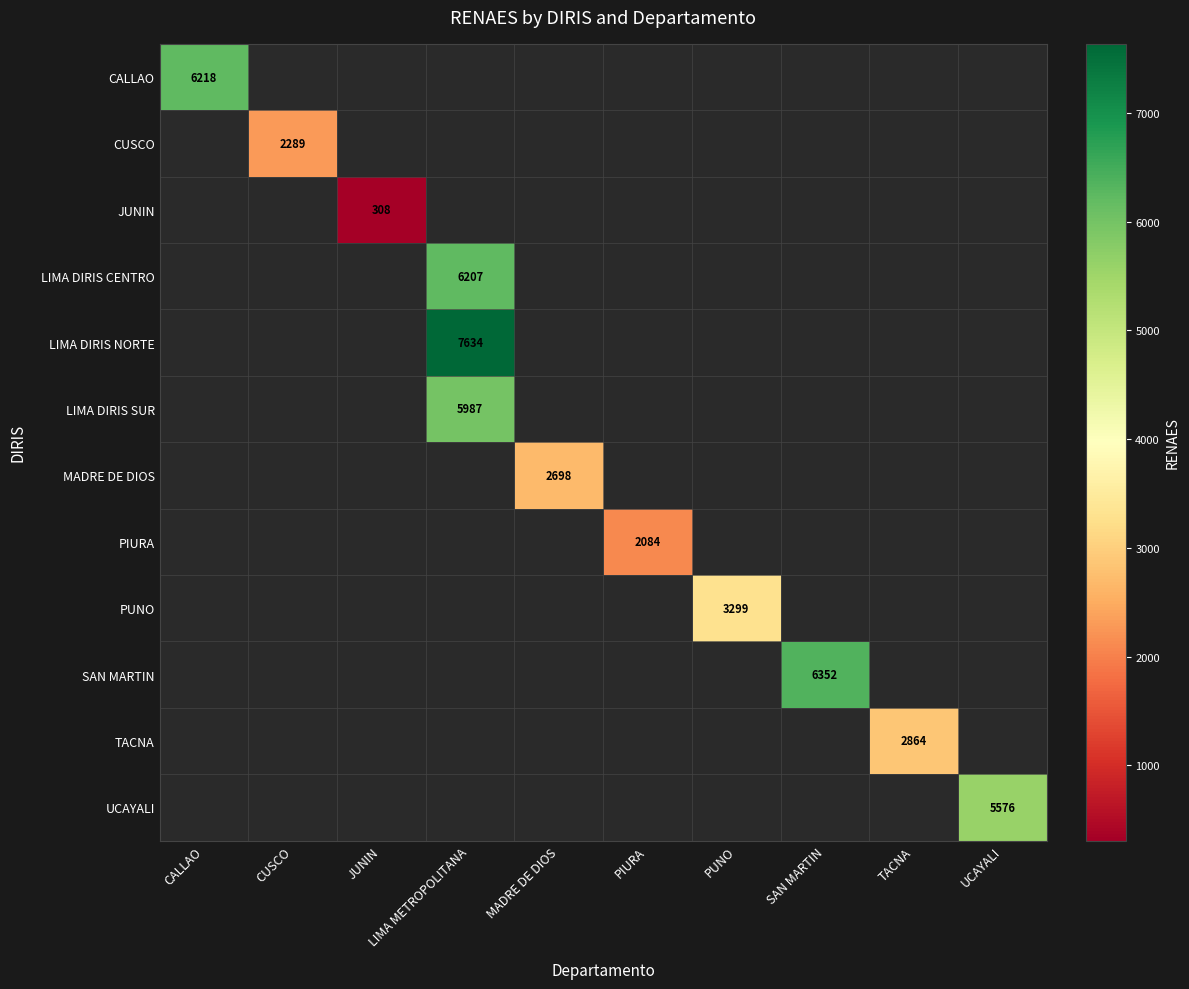

Count the number of data series in this chart.

12